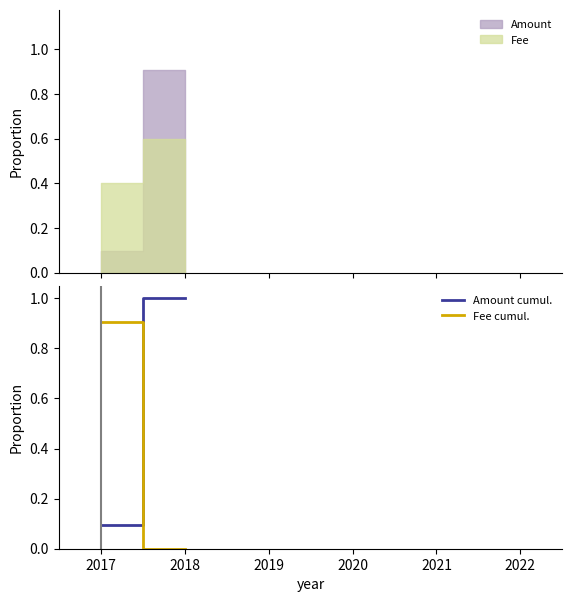

What are all the series names shown in the legend?

Amount cumul., Fee cumul.